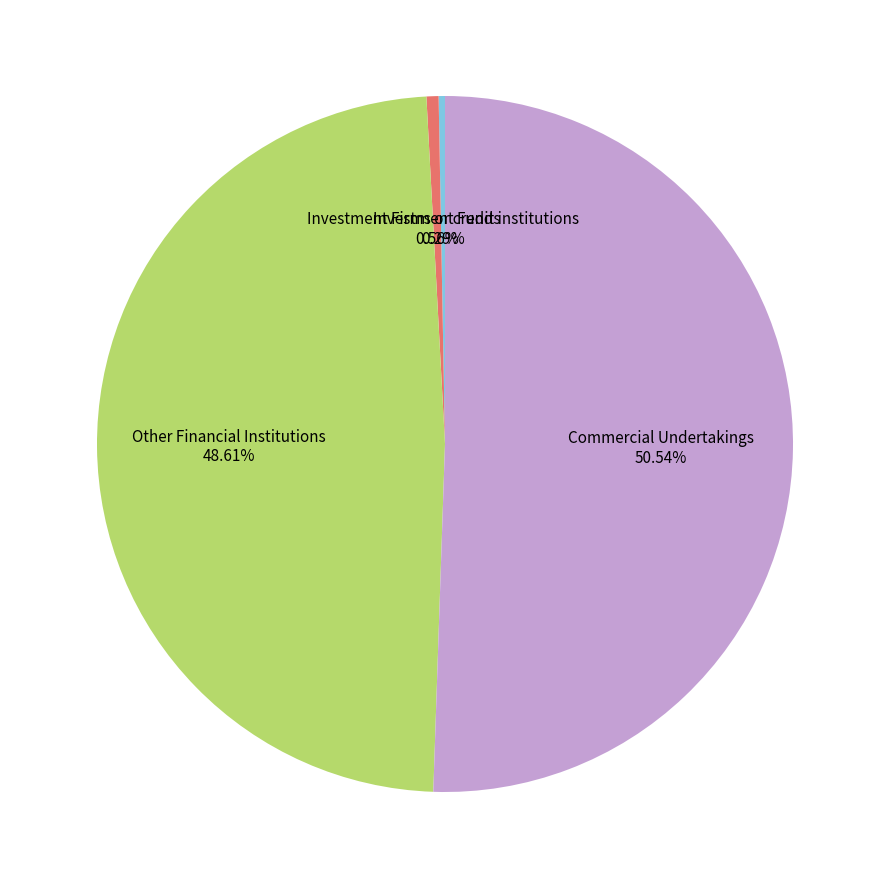

What is the largest slice in the pie chart?

Commercial Undertakings